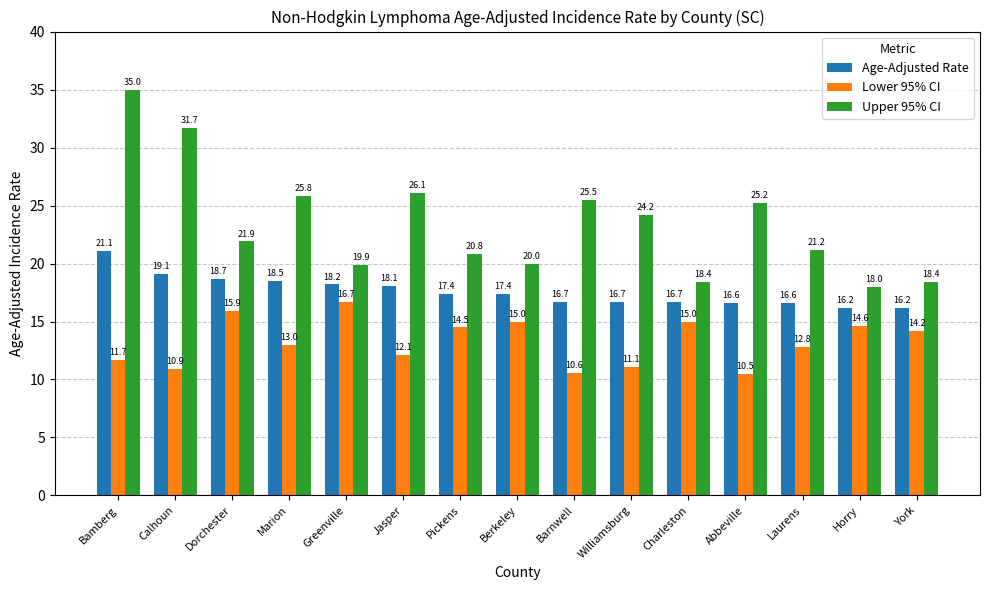

Is the value of Upper 95% CI at Horry greater than the value of Lower 95% CI at Dorchester?

Yes